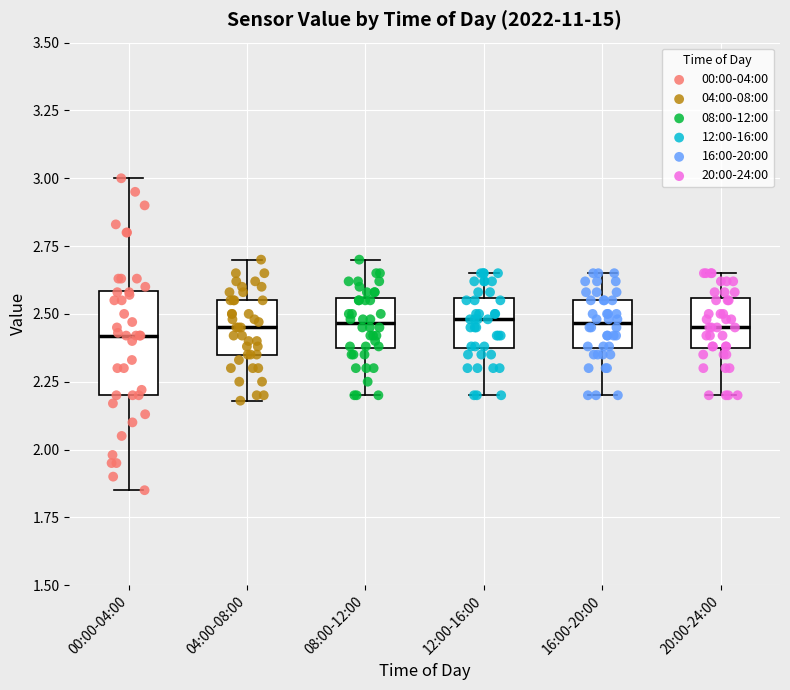

Reading left to right, read every box against the y-axis: the position of its median line, the range the box covers, and the ends of its whiskers. The values are not printed on the chart, so give them approximately, as read against the axis.

00:00-04:00: median 2.40, box 2.20 to 2.60, whiskers 1.85 to 3.00
04:00-08:00: median 2.45, box 2.35 to 2.55, whiskers 2.20 to 2.70
08:00-12:00: median 2.45, box 2.35 to 2.55, whiskers 2.20 to 2.70
12:00-16:00: median 2.50, box 2.35 to 2.55, whiskers 2.20 to 2.65
16:00-20:00: median 2.45, box 2.35 to 2.55, whiskers 2.20 to 2.65
20:00-24:00: median 2.45, box 2.35 to 2.55, whiskers 2.20 to 2.65